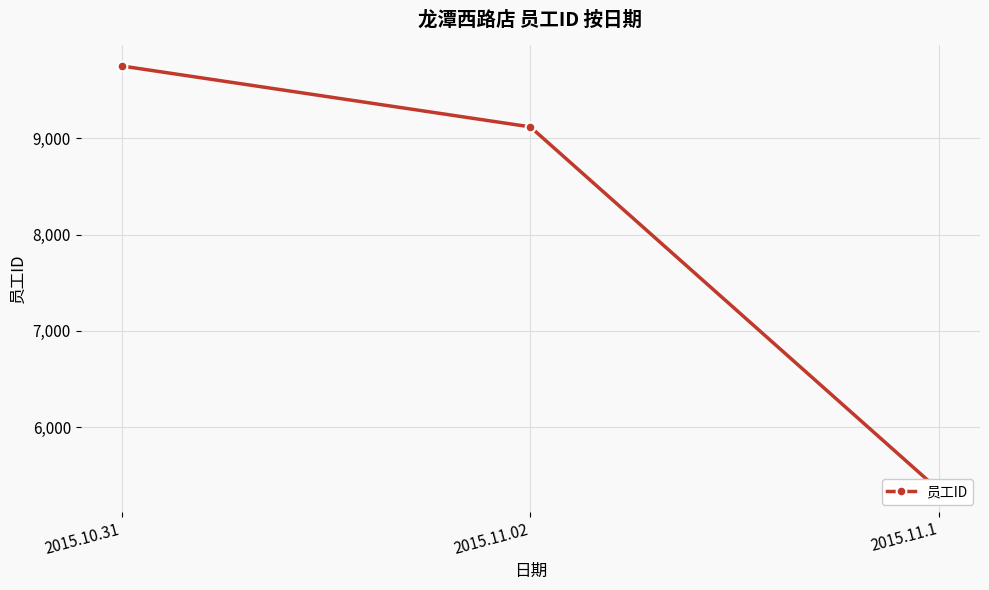

What is the label of the 3rd point from the right?

2015.10.31